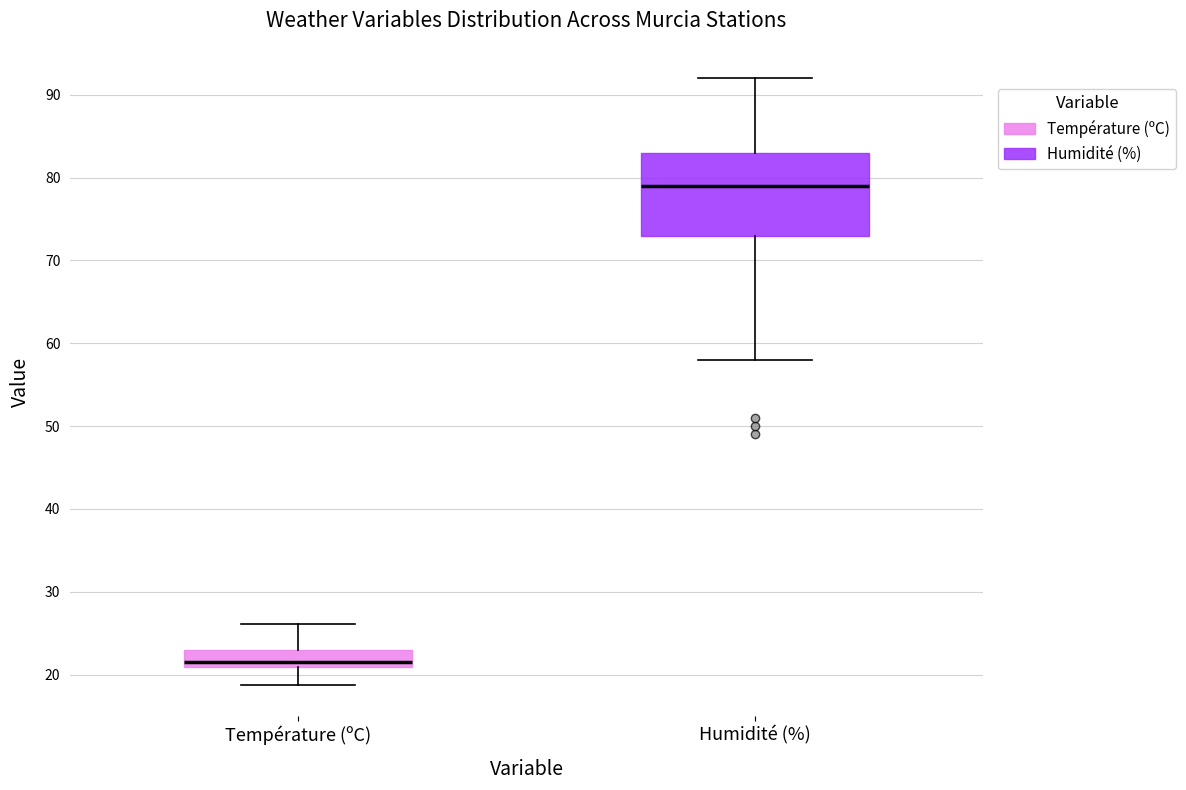

Which box's median line is the highest?

Humidité (%)